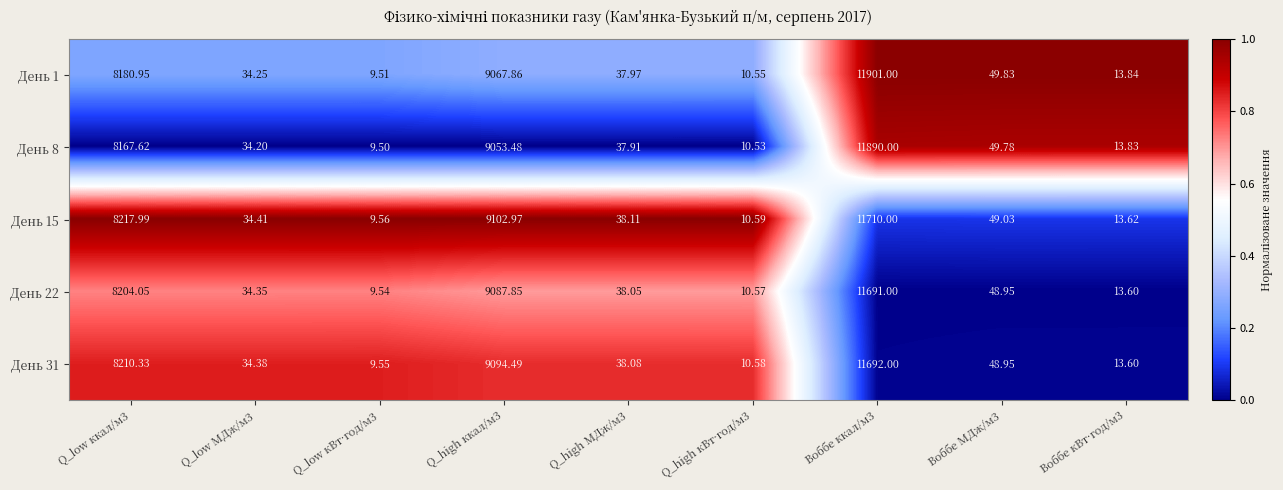

Is the value of День 15 at Q_high кВт·год/м3 greater than the value of День 31 at Q_high ккал/м3?

No